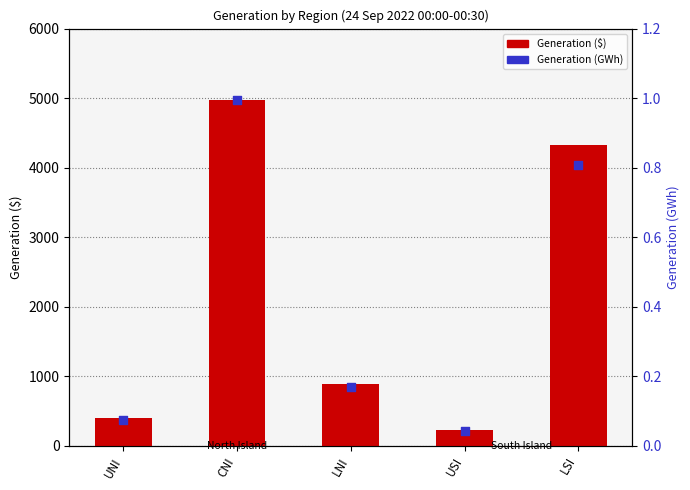

Which series has the widest spread of Y values?

Generation ($)